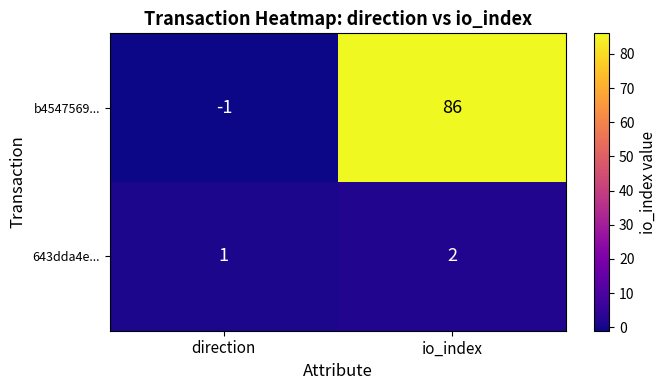

Which label corresponds to the largest value in the chart?

io_index